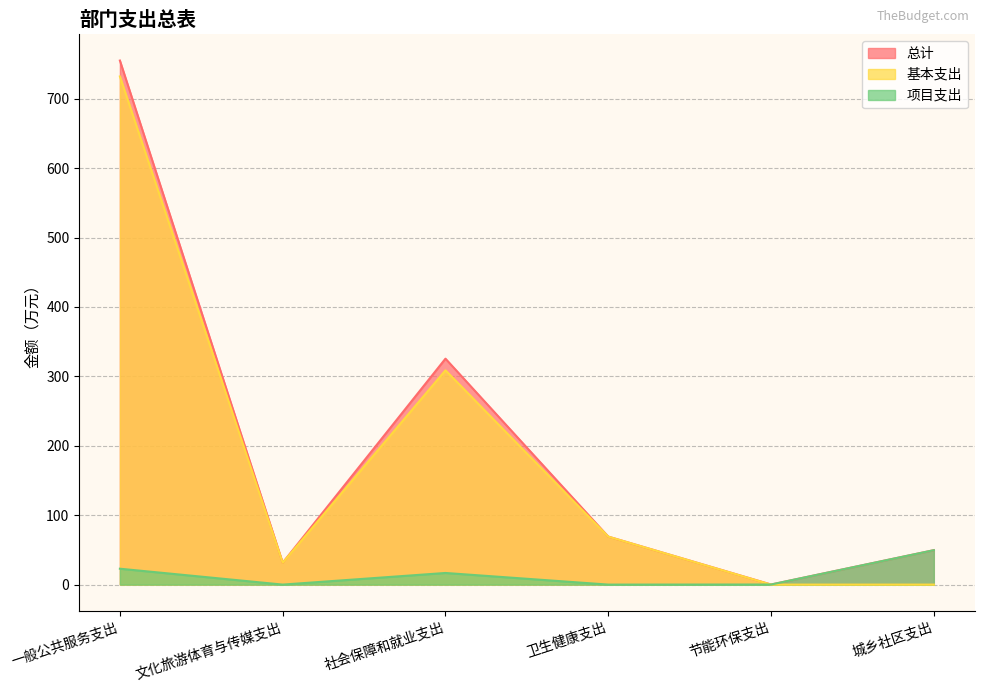

Which category has the lowest value across all series?

节能环保支出